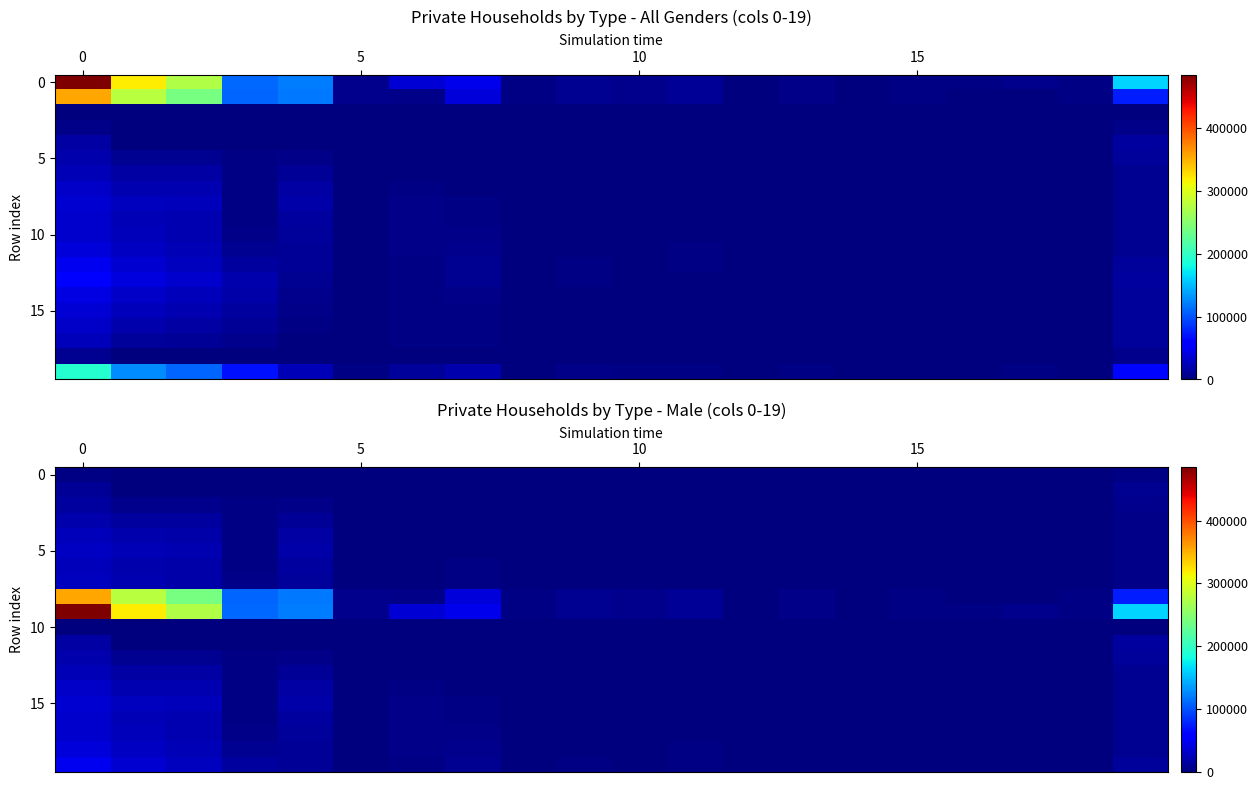

At how many categories does at least one series exceed 222205?

3